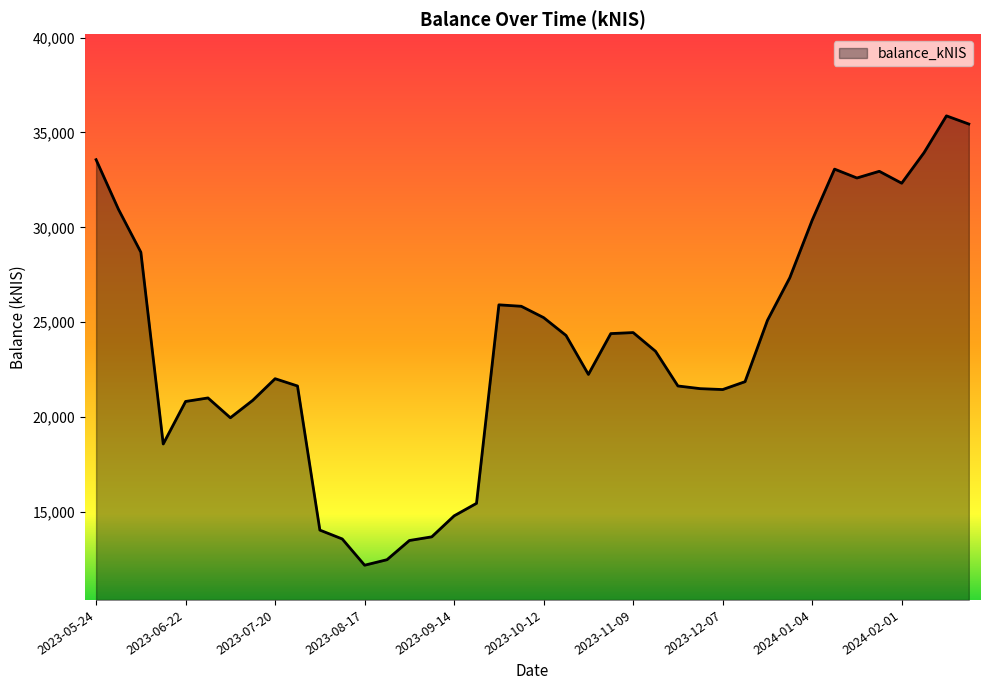

What is the greatest value displayed?

35875.4